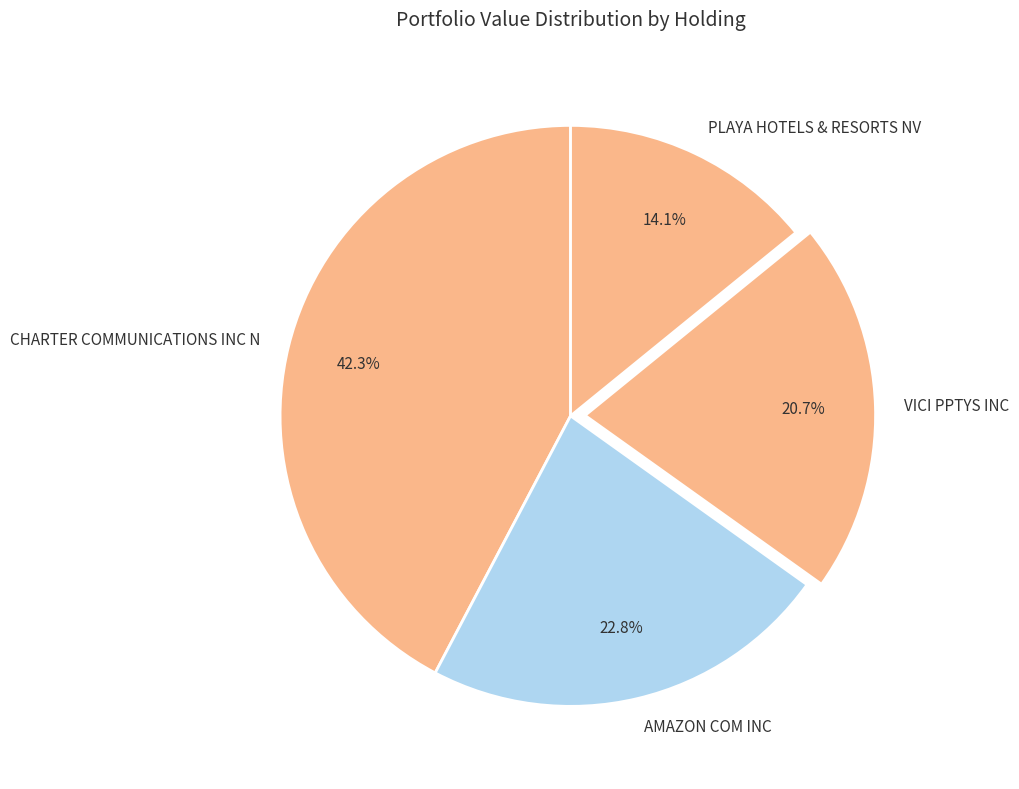

Rank the categories by value from lowest to highest.

PLAYA HOTELS & RESORTS NV, VICI PPTYS INC, AMAZON COM INC, CHARTER COMMUNICATIONS INC N